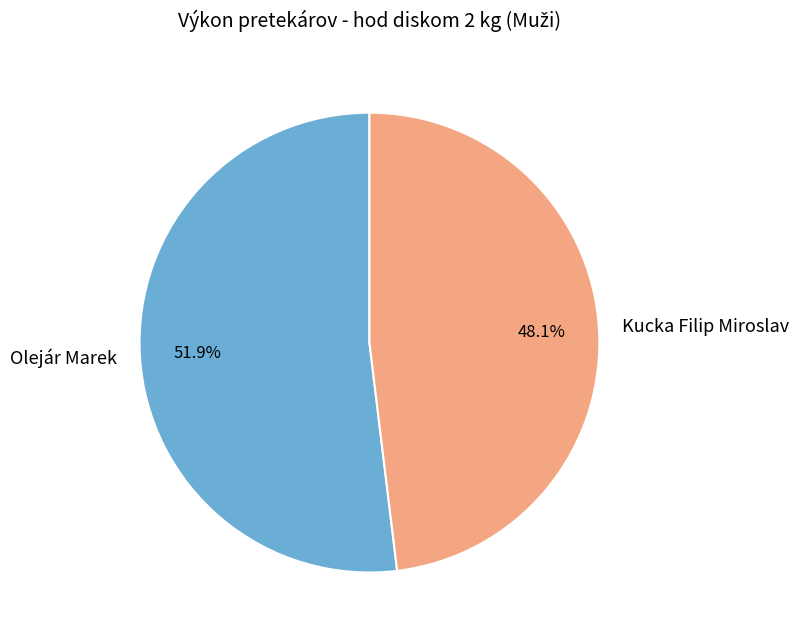

Combined, do Kucka Filip Miroslav and Olejár Marek account for over 50%?

Yes